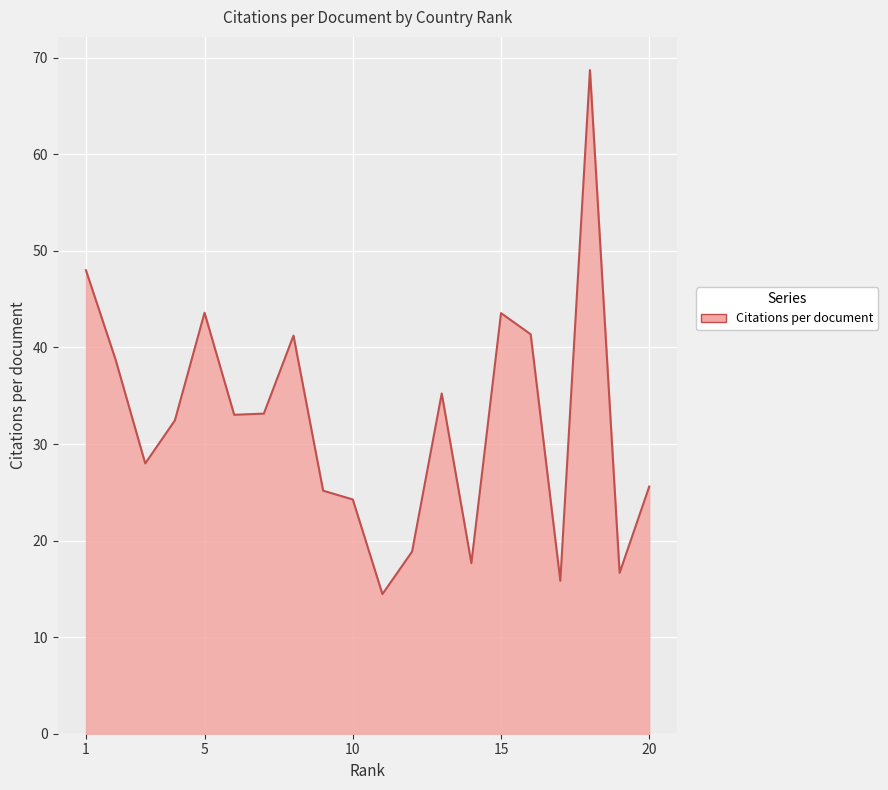

What is the greatest value displayed?

68.7